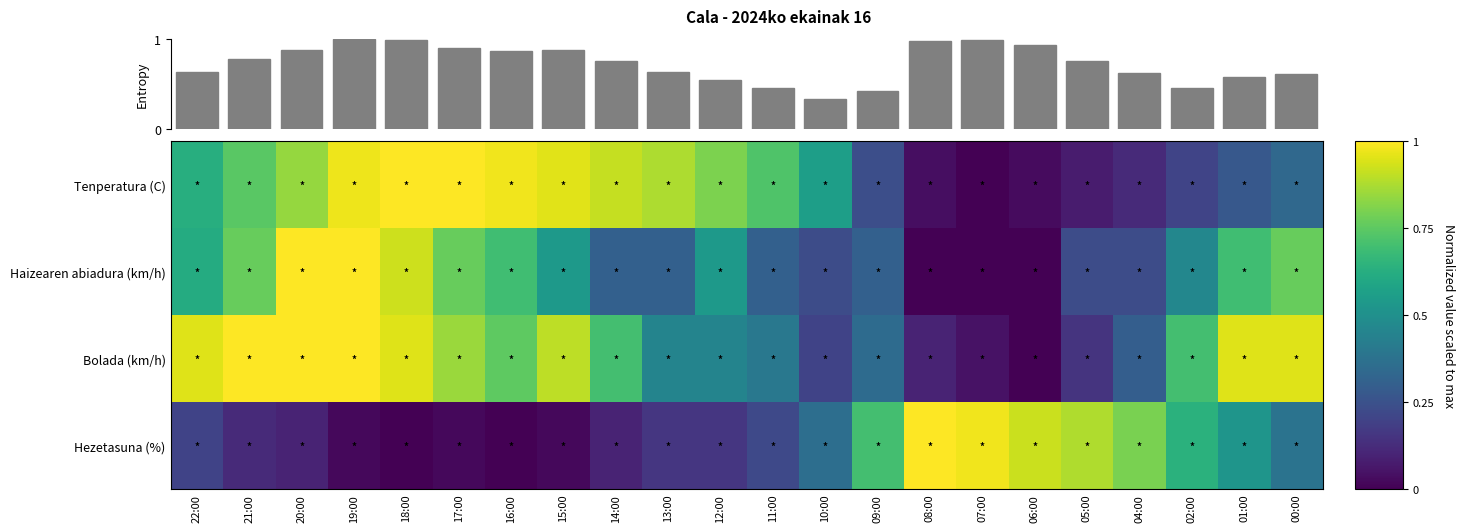

List the series in order of their overall mean, lowest first.

Hezetasuna (%), Haizearen abiadura (km/h), Tenperatura (C), Bolada (km/h)